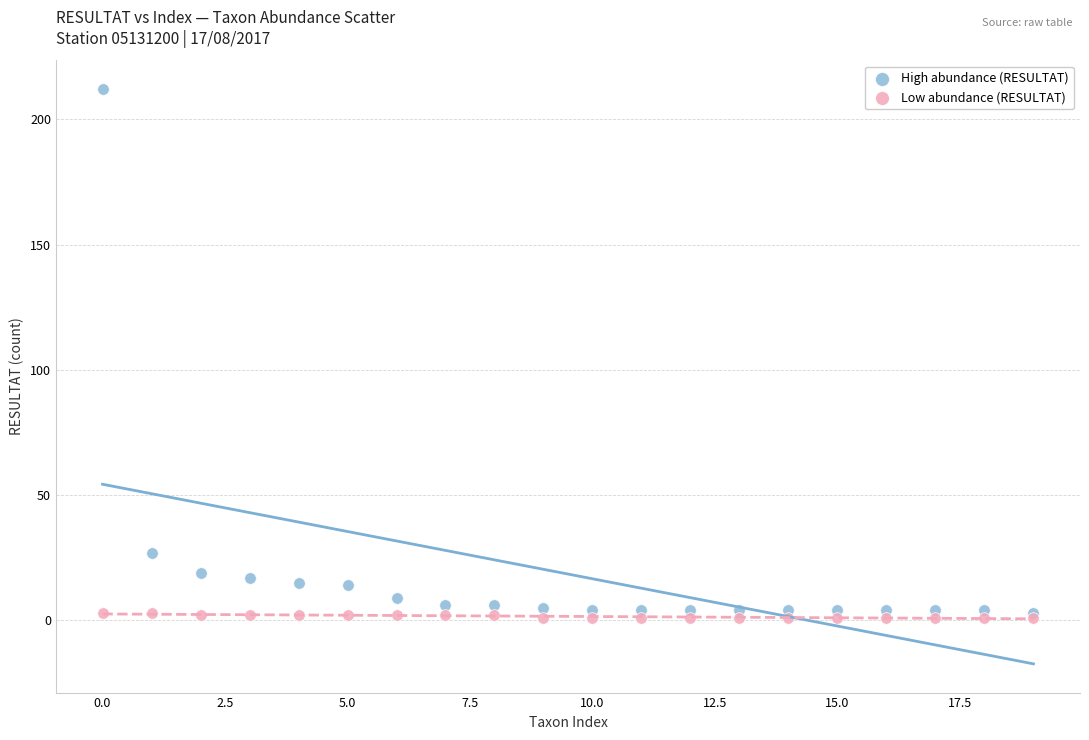

In the High abundance (RESULTAT) series, what Y value is closest to 107?

27